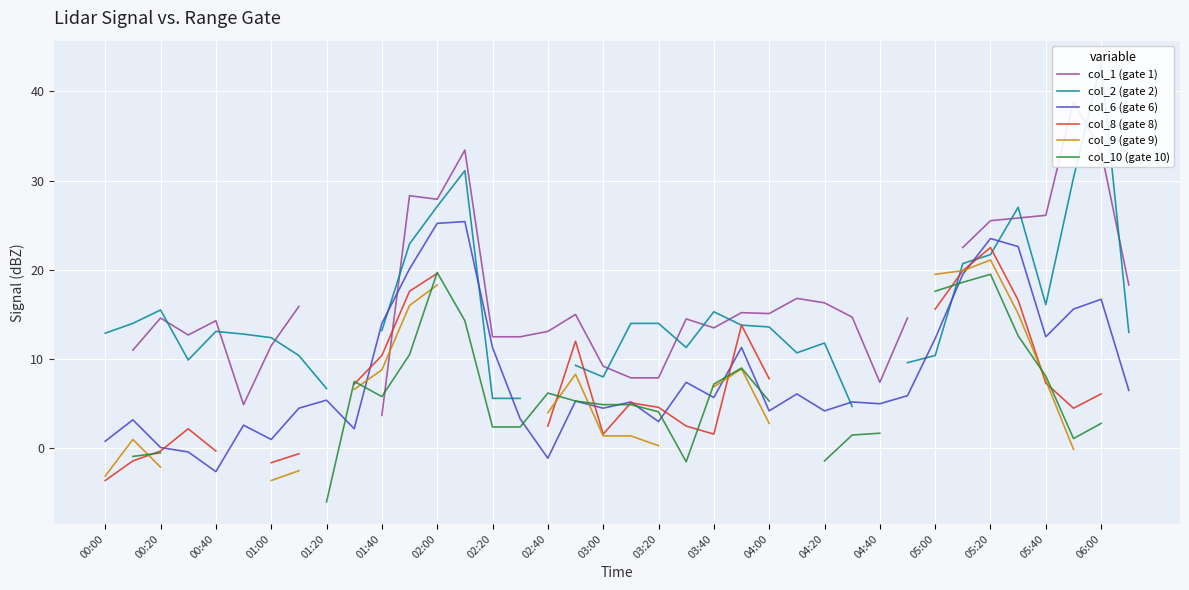

How many data points in col_2 (gate 2) are above 13?

18